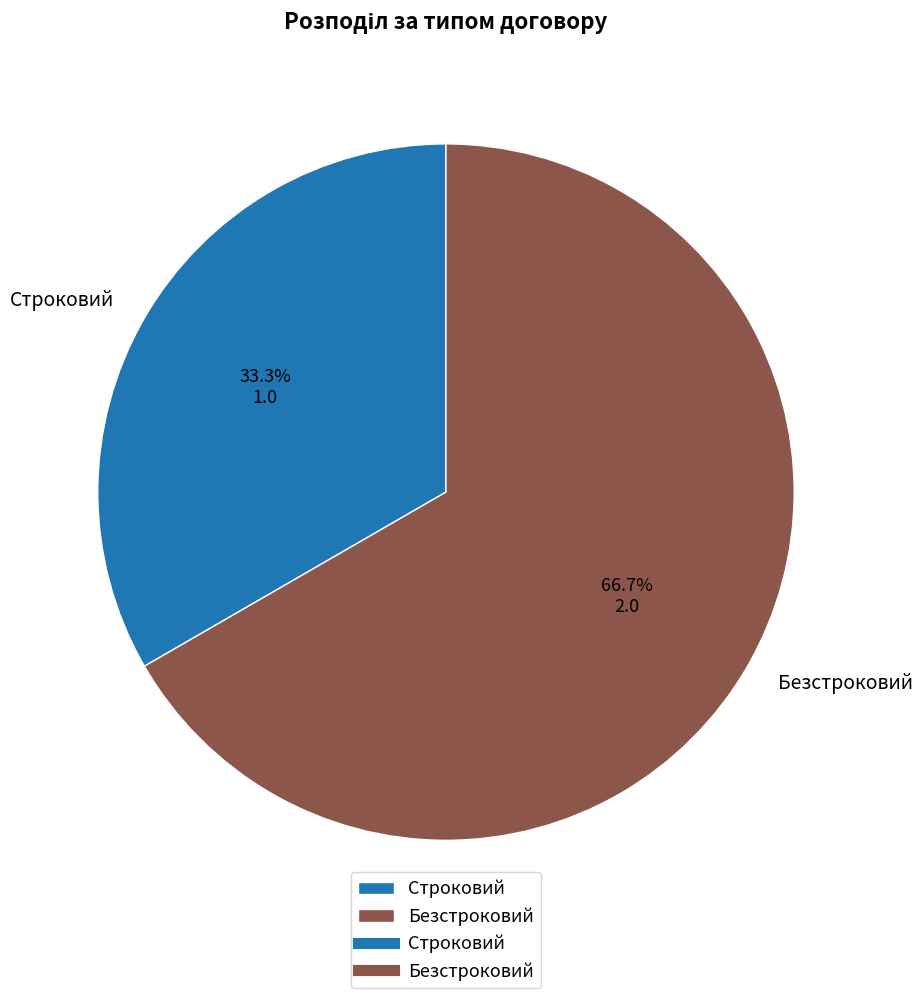

How many slices are in this pie chart?

2